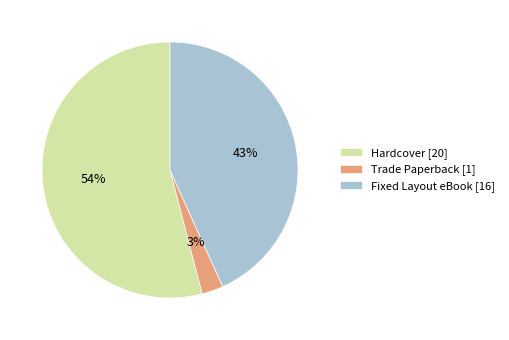

Count the number of slices in the pie.

3